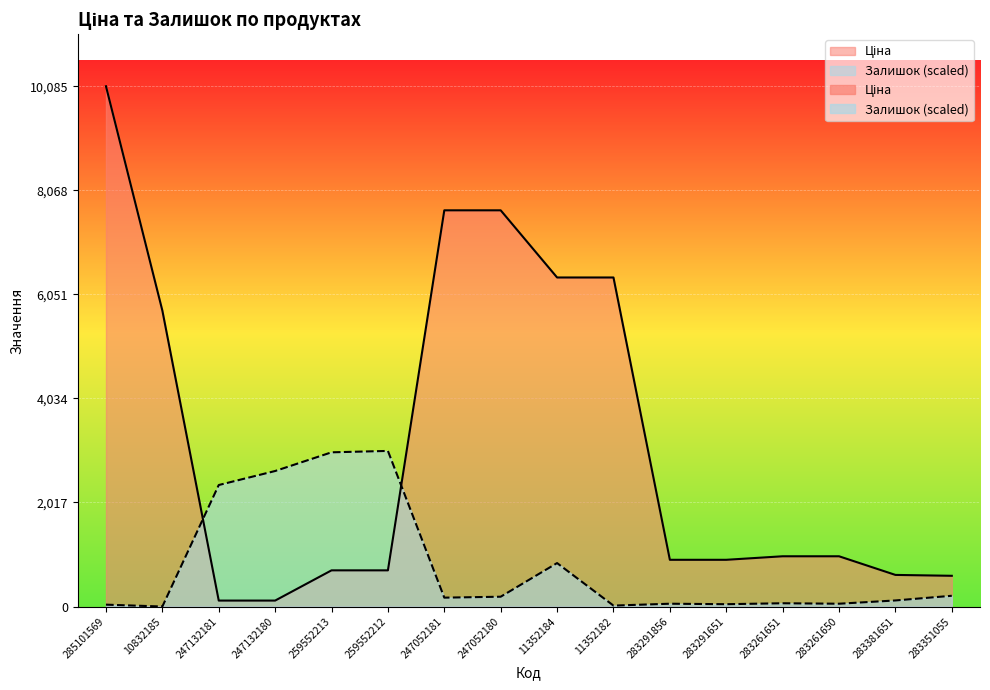

Which series has the largest range (max minus min)?

Ціна